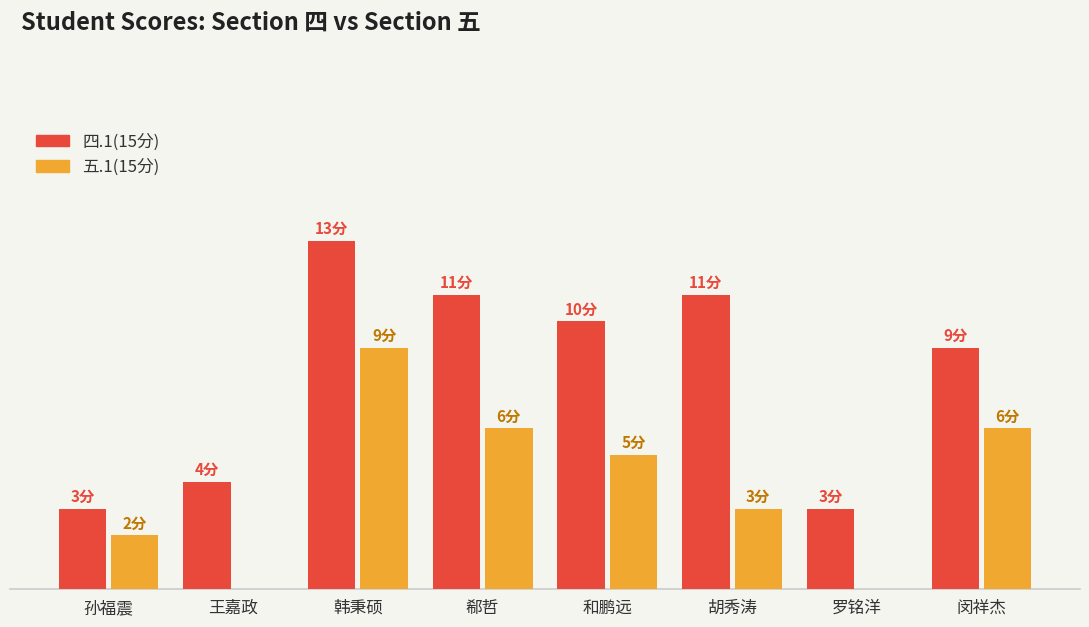

Are the bars grouped side by side (vs. stacked)?

Yes